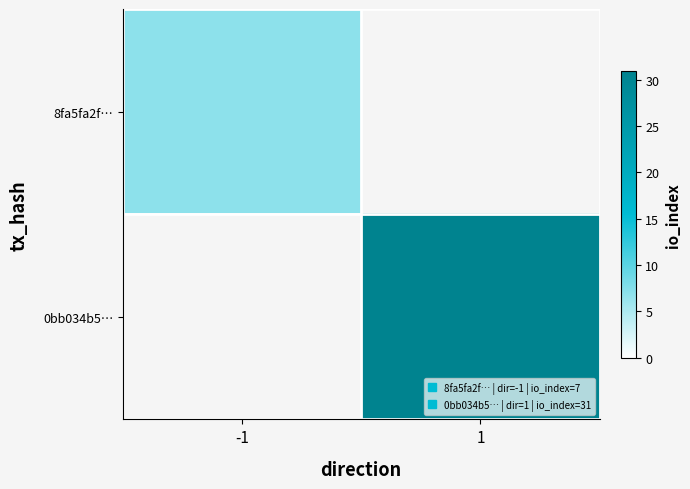

Reading right to left, list all the values displayed in this chart.

8fa5fa2f…: 1=0	-1=7
0bb034b5…: 1=31	-1=0